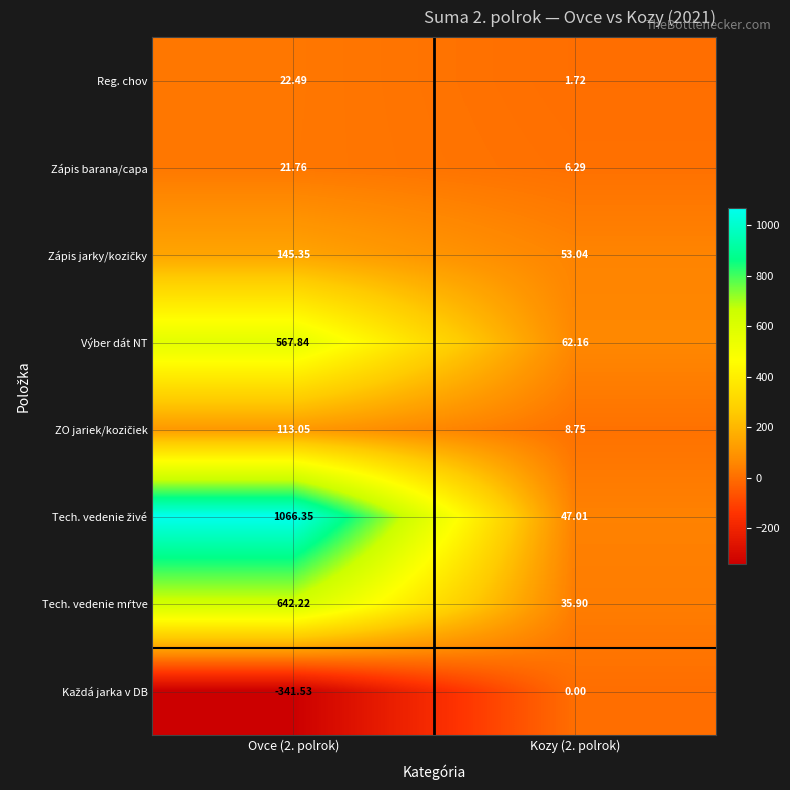

How many categories are shown in the chart?

2